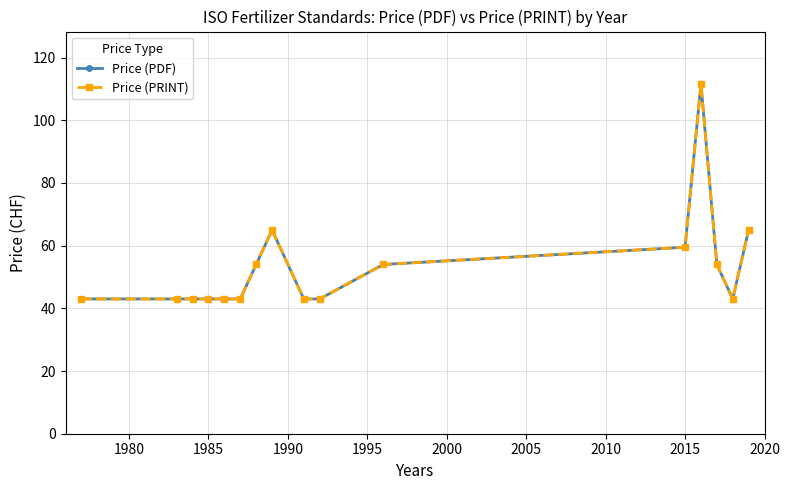

Is this an area chart (filled region under the line)?

No